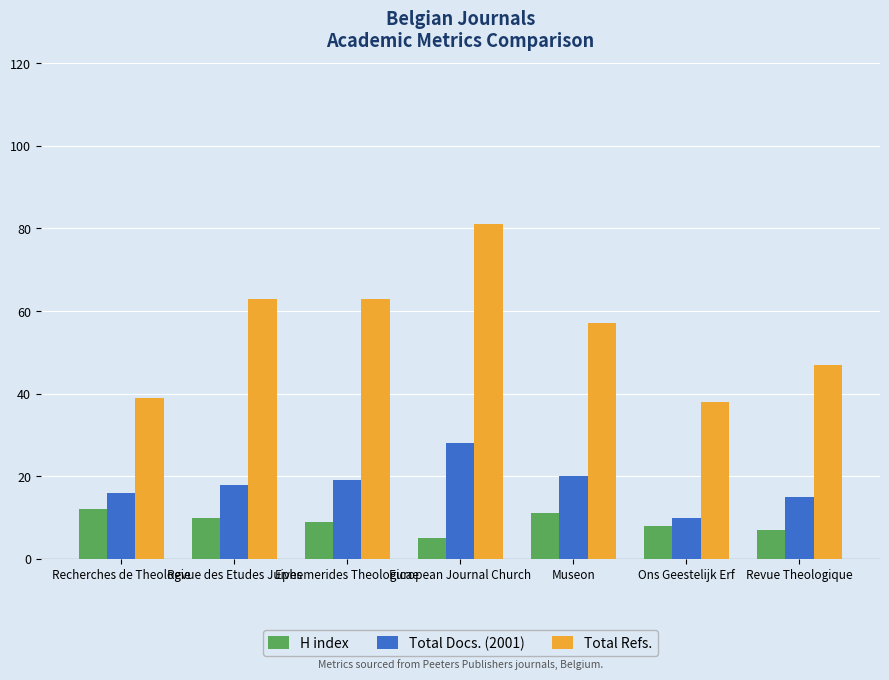

What is the greatest value displayed?

81